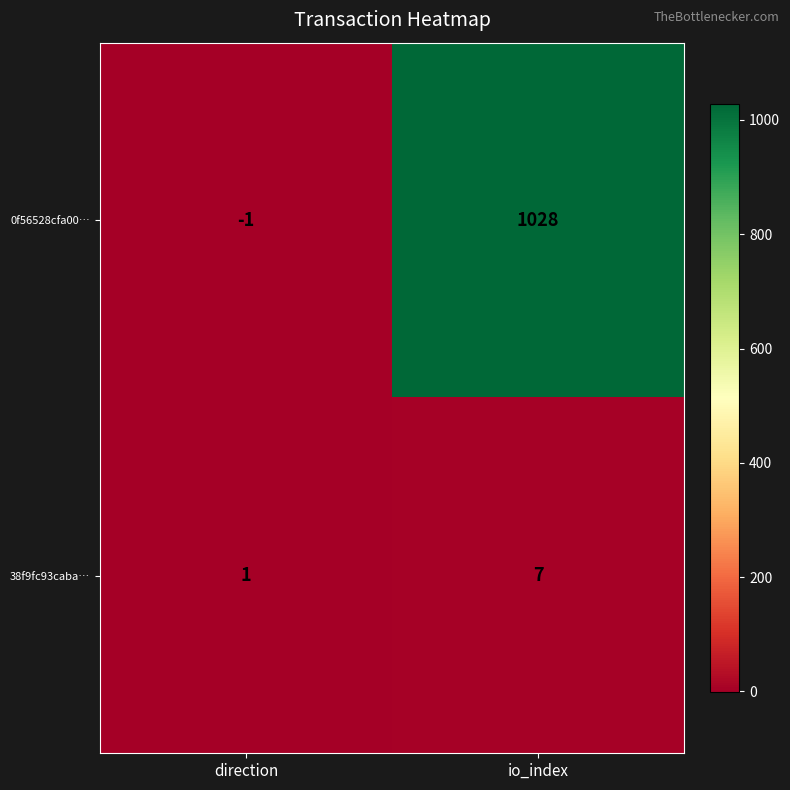

At which label is 38f9fc93caba… closest to 4?

direction